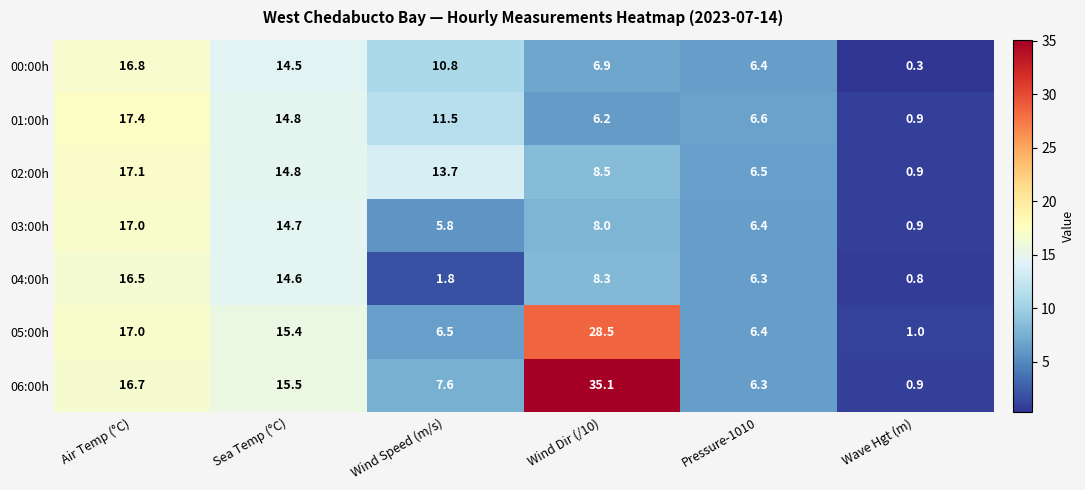

What is the maximum value shown in the chart?

35.1